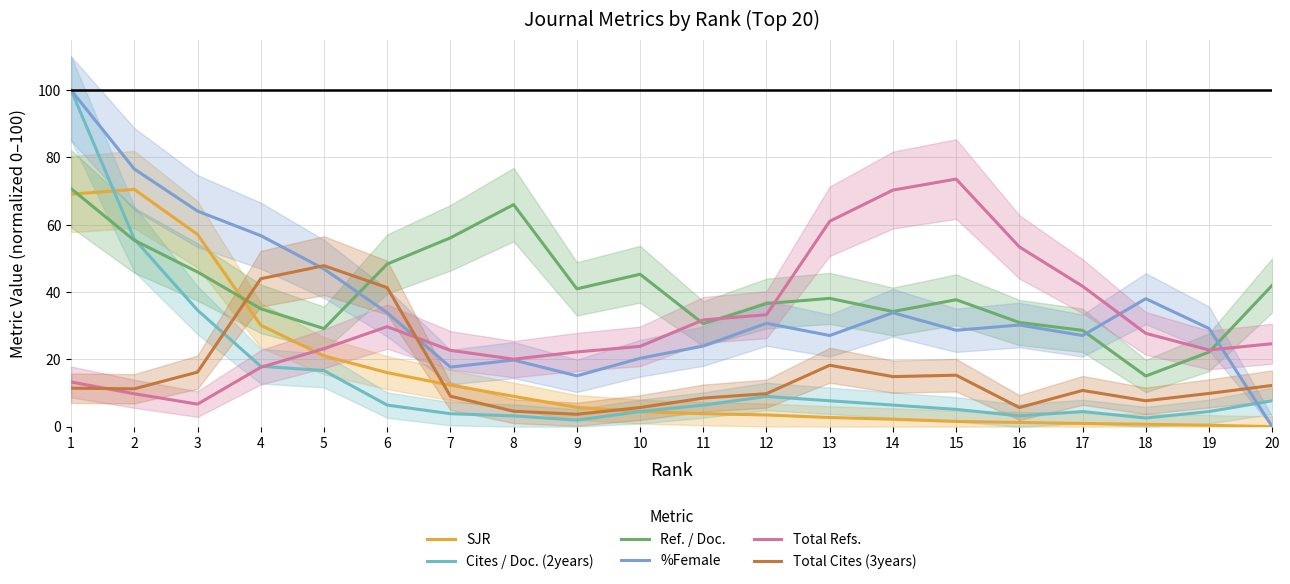

Which series has the largest total across all categories?

Ref. / Doc.